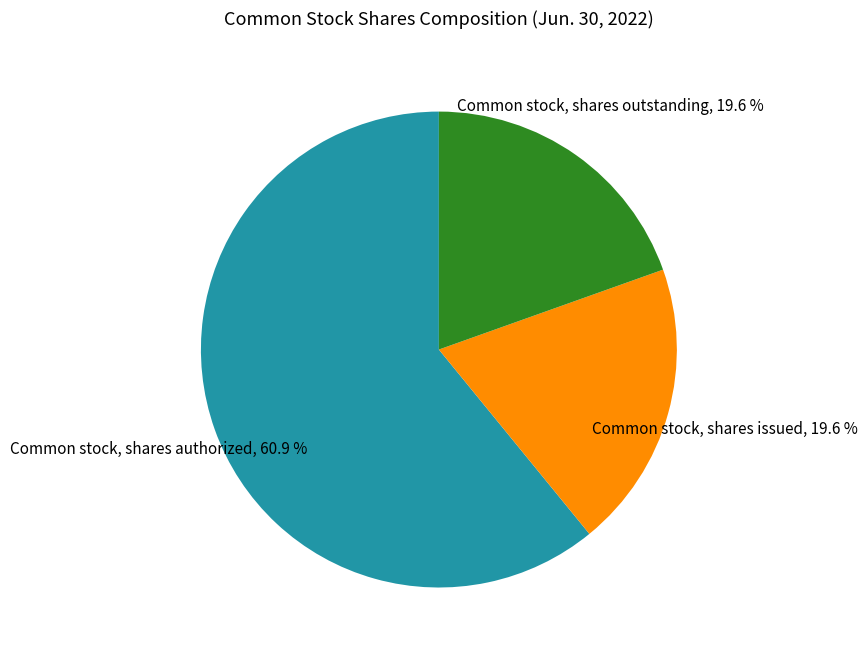

To the nearest percent, what portion does Common stock, shares authorized represent?

61%